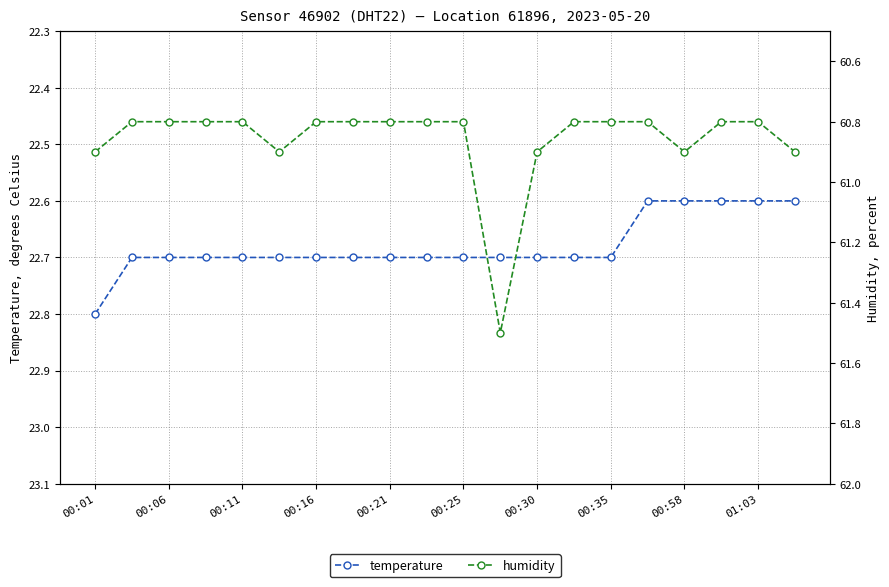

Which category has the highest value in the temperature series?

00:01